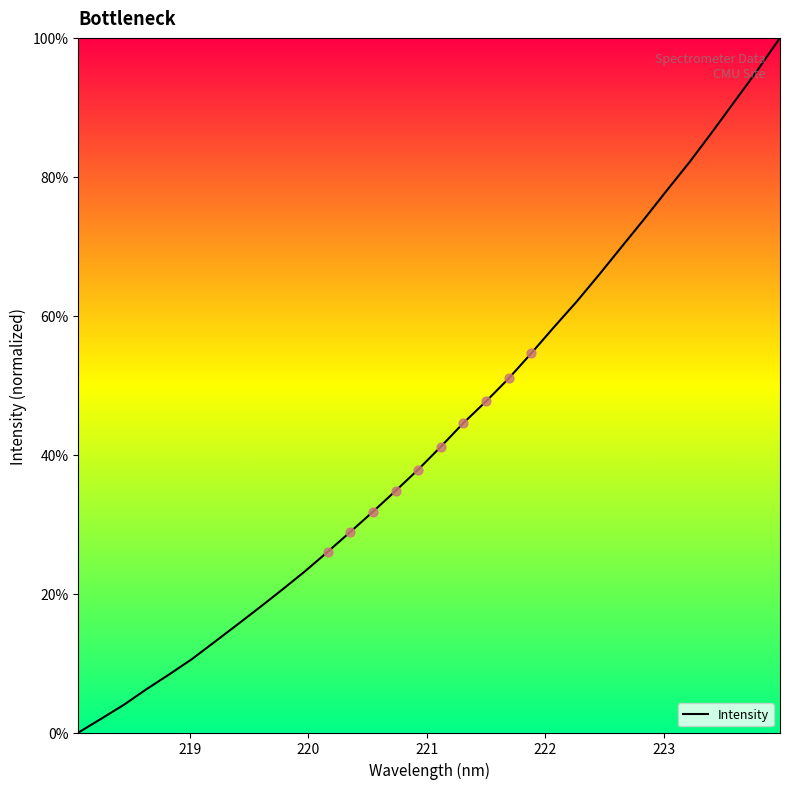

What is the difference between the maximum and minimum values?

100.0